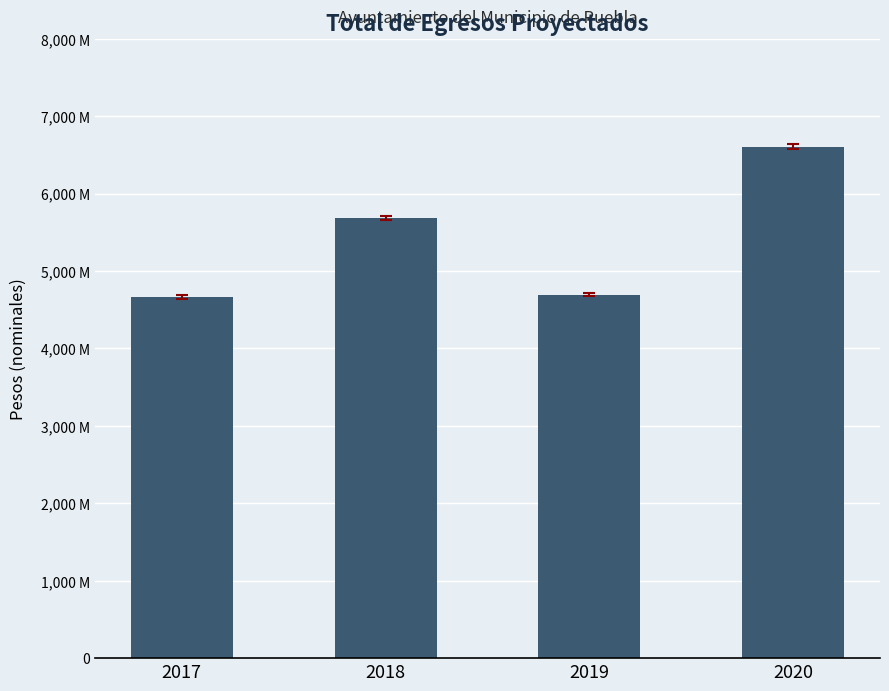

Are the bars horizontal?

No